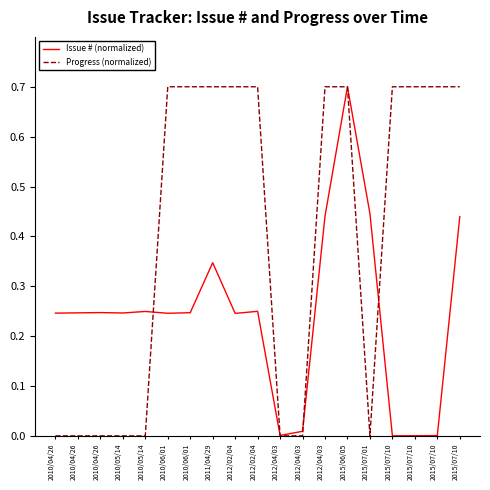

What is the difference between the highest and lowest values at 2010/05/14?

0.2